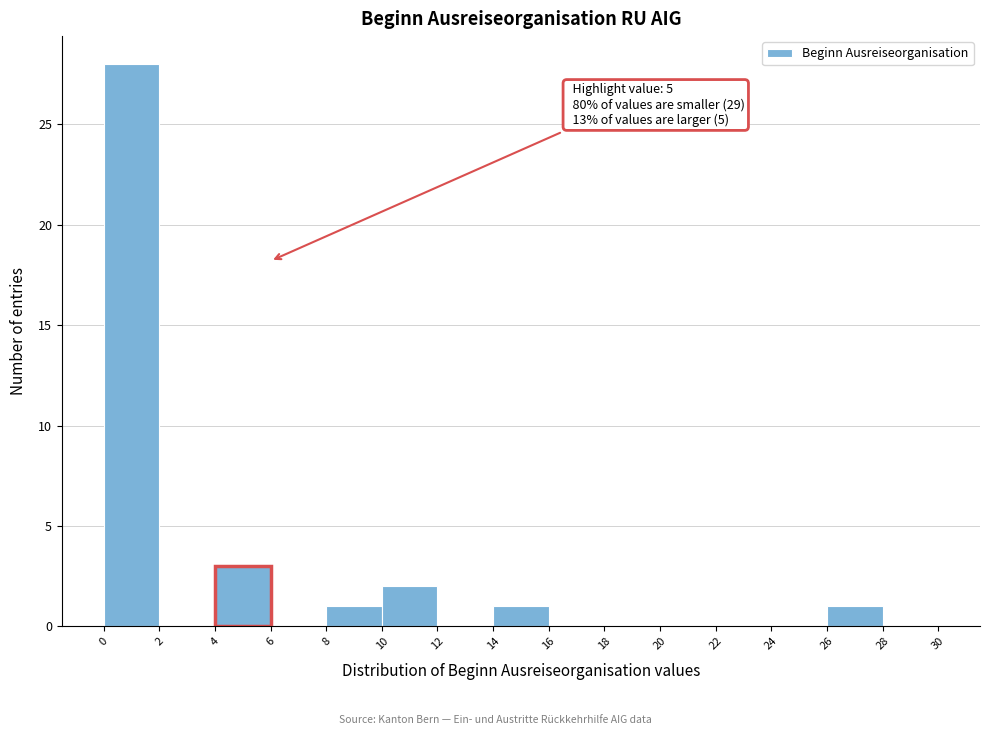

Over which range of the x-axis is the bar tallest?

0 to 2